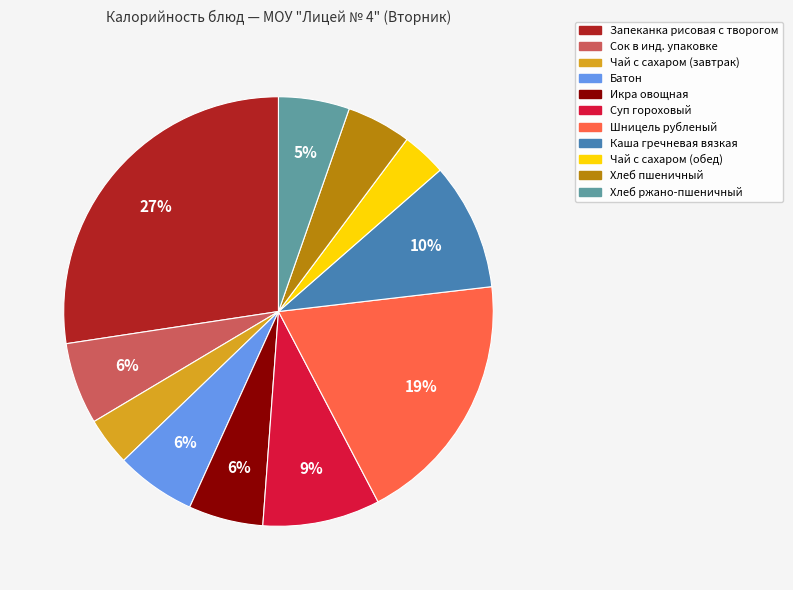

To the nearest percent, what is the difference between the Икра овощная and Каша гречневая вязкая slice percentages?

4%